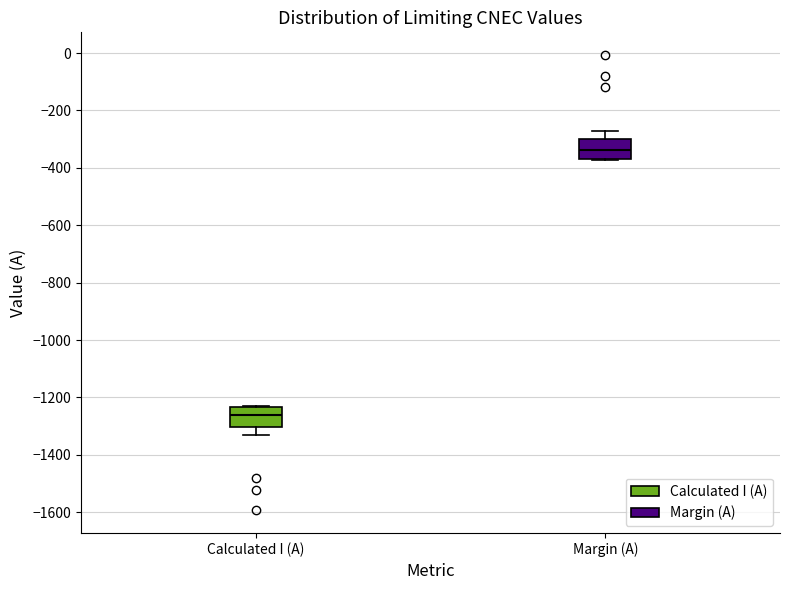

Reading left to right, read every box against the y-axis: the position of its median line, the range the box covers, and the ends of its whiskers. The values are not printed on the chart, so give them approximately, as read against the axis.

Calculated I (A): median -1260, box -1300 to -1240, whiskers -1320 to -1220
Margin (A): median -340, box -360 to -300, whiskers -380 to -260